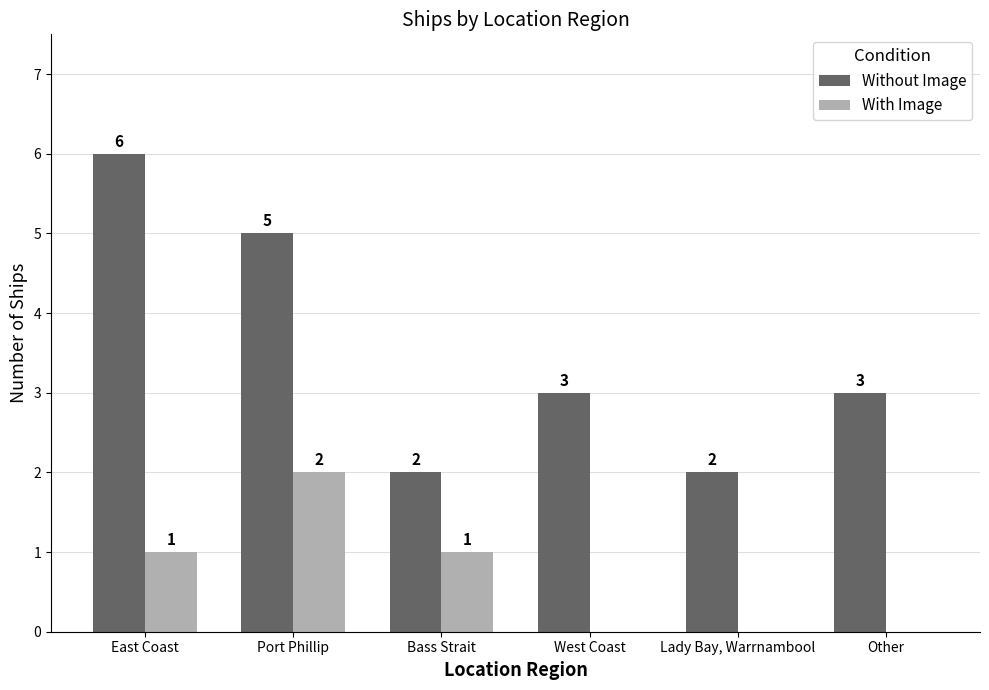

What is the total value across all series at East Coast?

7